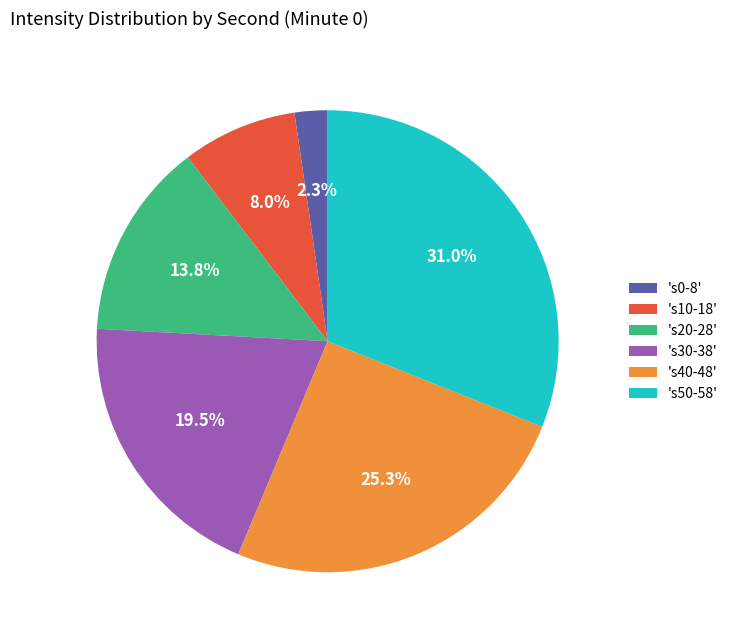

What is the total percentage of 's30-38' and 's0-8'?

21.8%